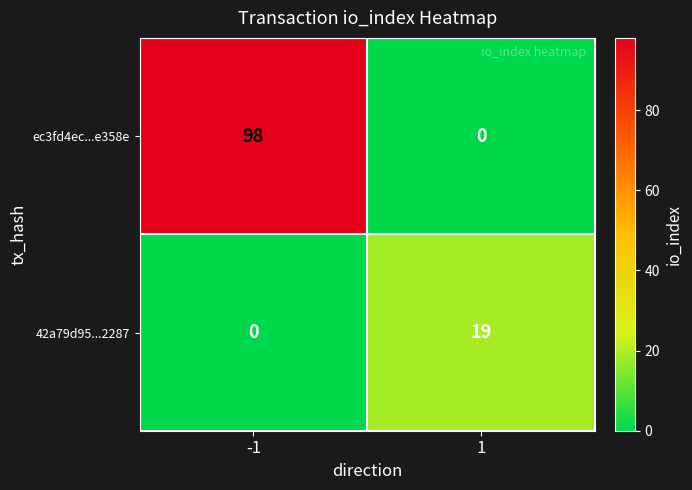

Is the value of 42a79d95...2287 at -1 greater than the value of ec3fd4ec...e358e at -1?

No